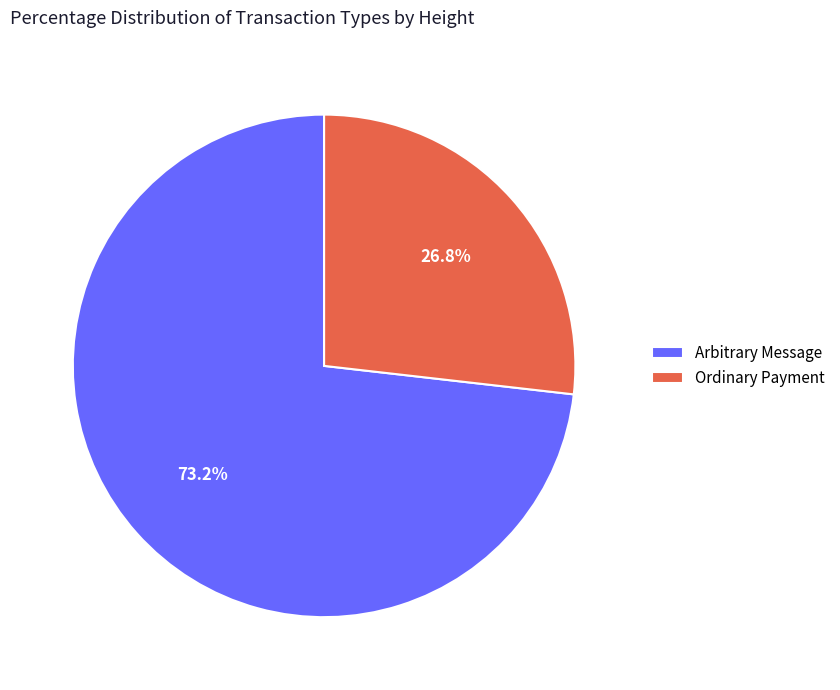

Which has a higher value, Arbitrary Message or Ordinary Payment?

Arbitrary Message